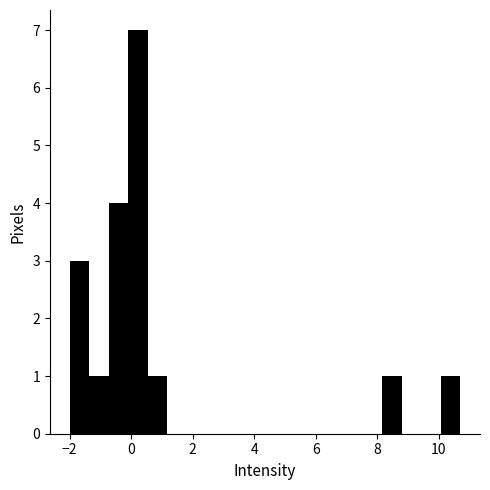

Read against the x-axis, roughly where is the centre of the tallest bar?

0.2